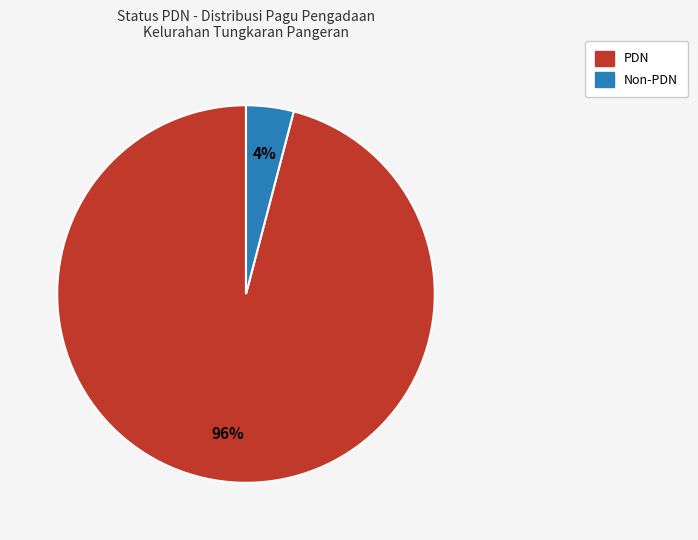

To the nearest percent, what is the difference between the largest and smallest slice percentages?

92%